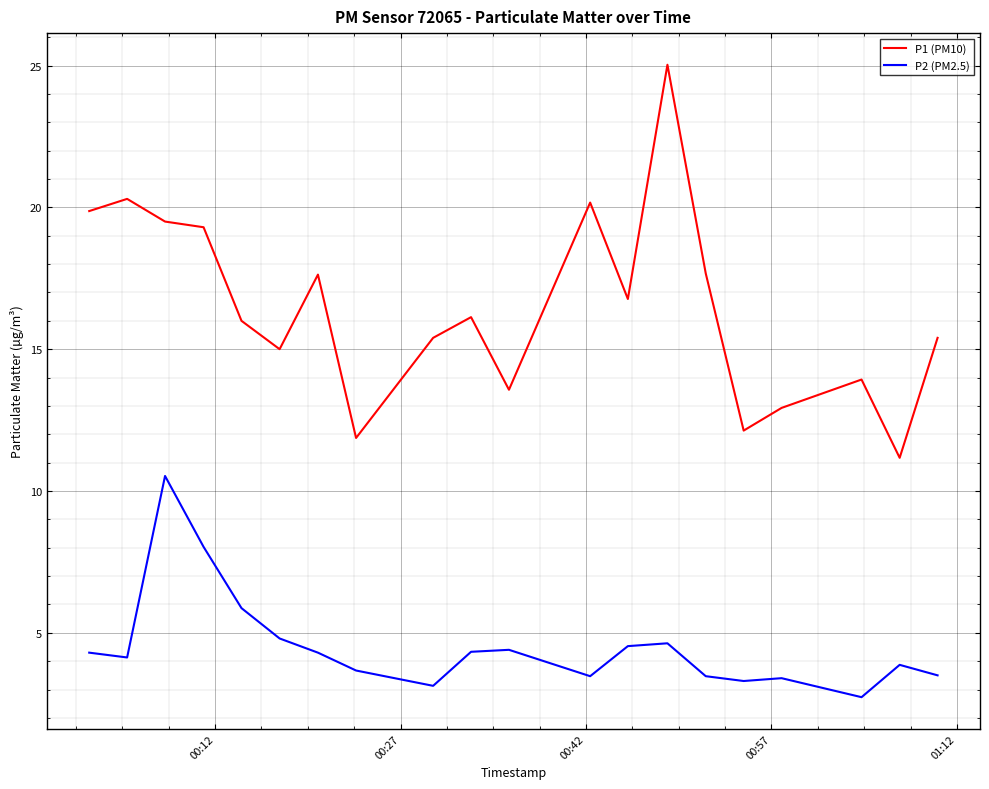

Which series has the largest total across all categories?

P1 (PM10)